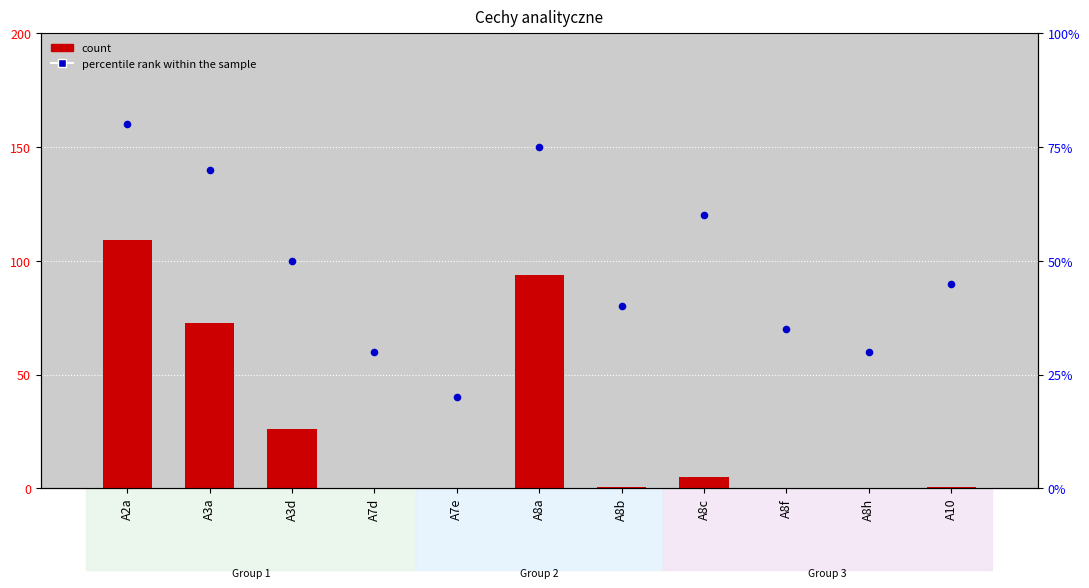

What is the total value across all series at A2a?

109.8